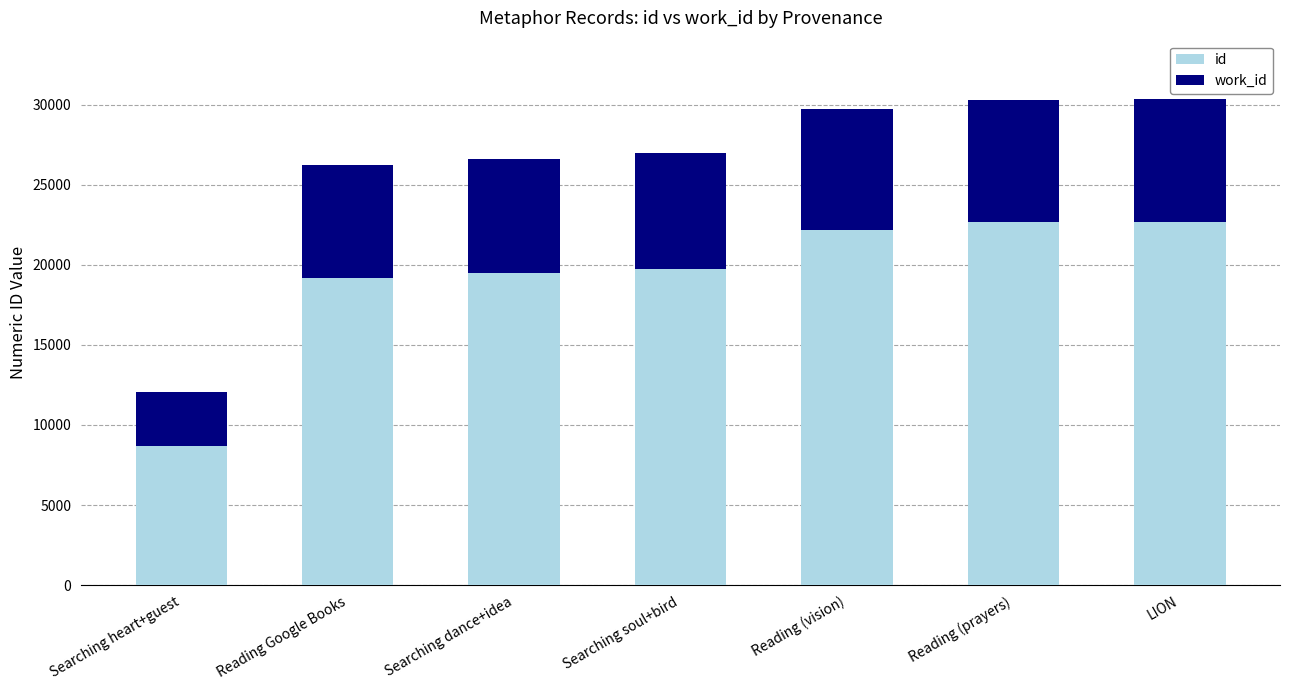

Which series has the widest spread of values?

id